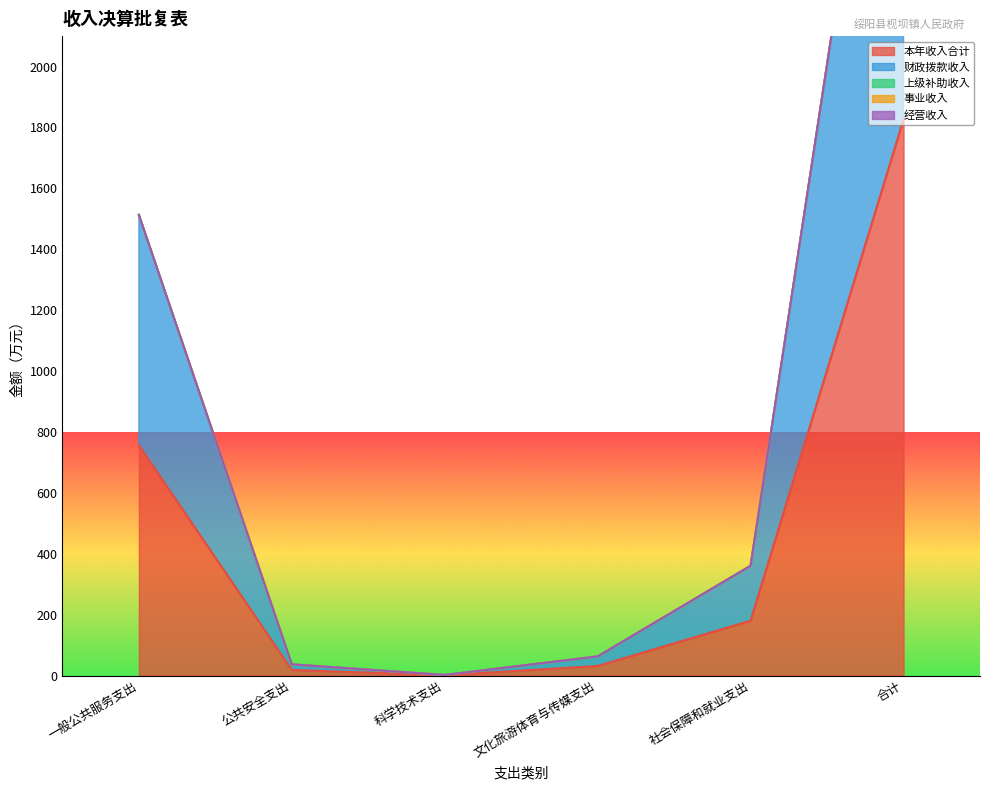

True or false: 本年收入合计 and 财政拨款收入 intersect in this chart.

False